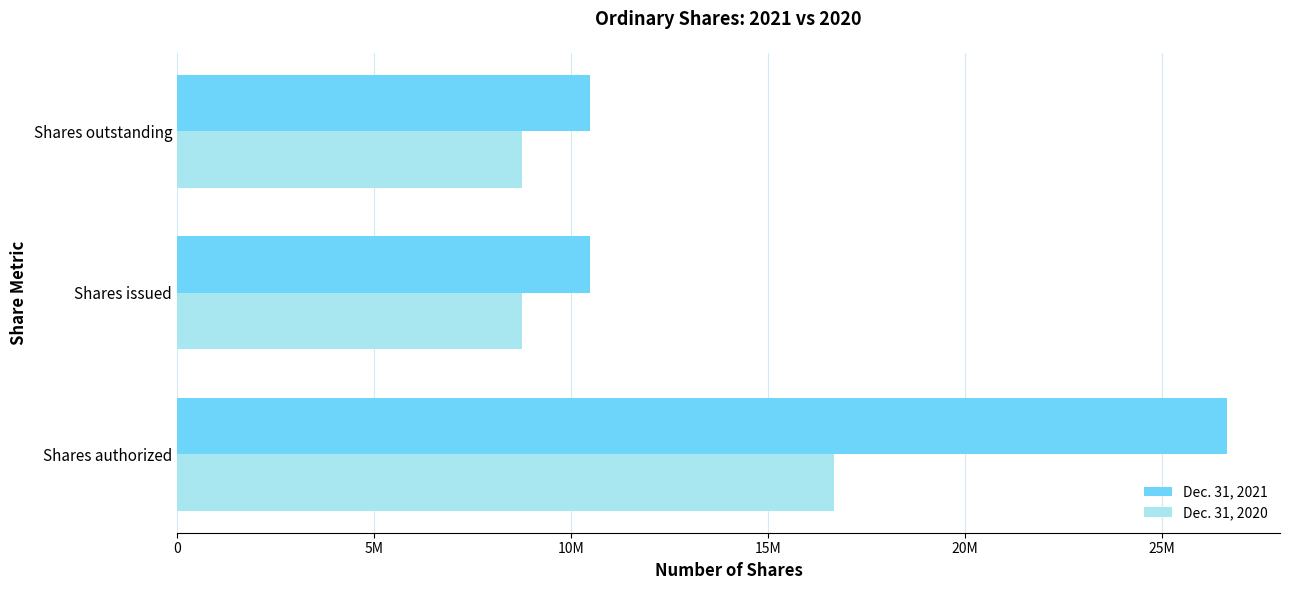

Reading left to right, list all the values displayed in this chart.

Dec. 31, 2021: 26666667	10482056	10482056
Dec. 31, 2020: 16666667	8758037	8758037